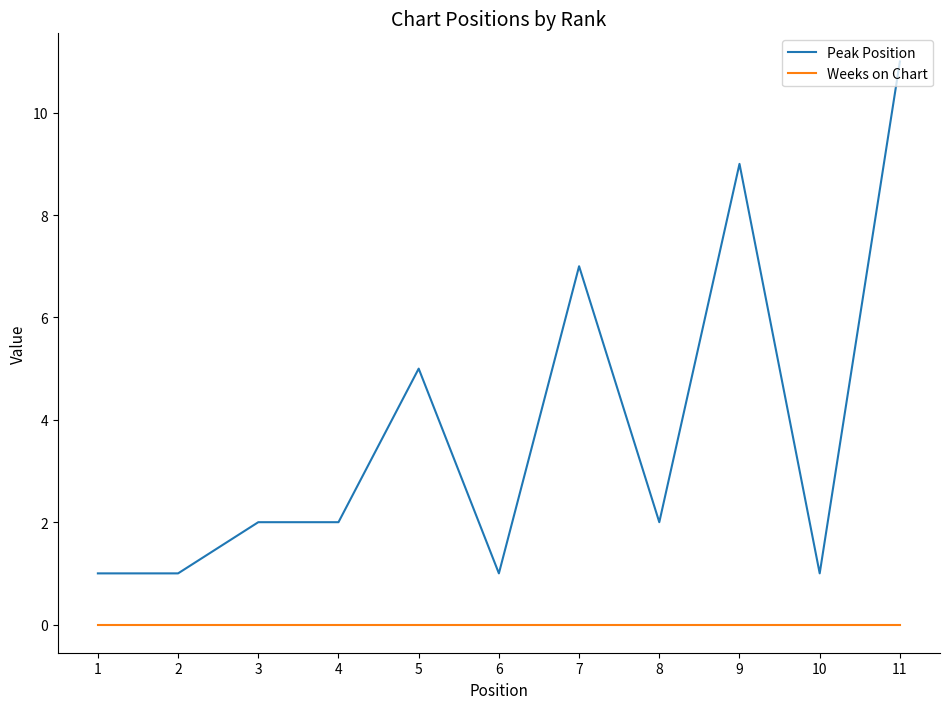

Rank the series by their average value, from lowest to highest.

Weeks on Chart, Peak Position